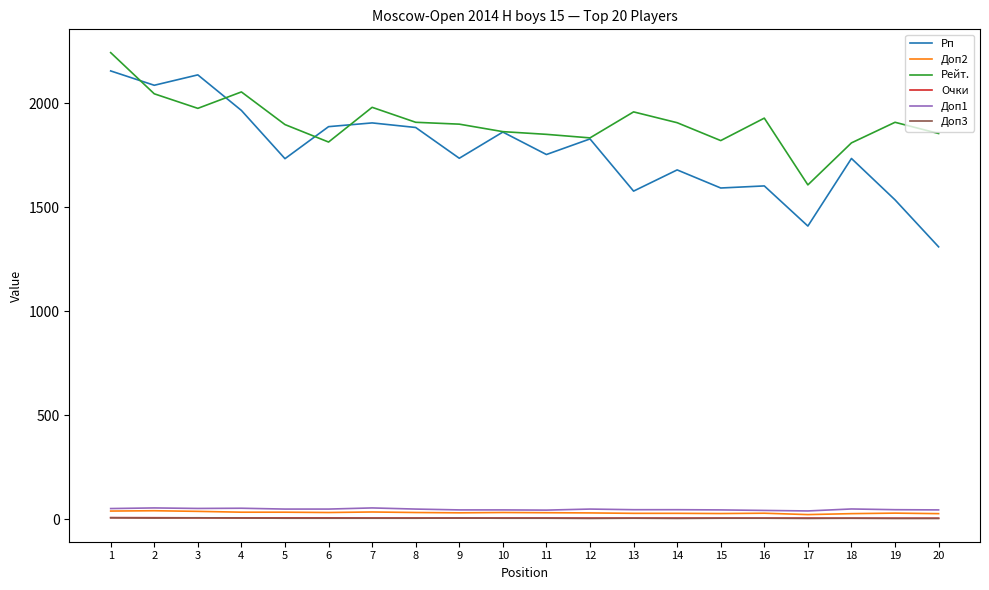

How many values in the Рп series are below 1754?

10